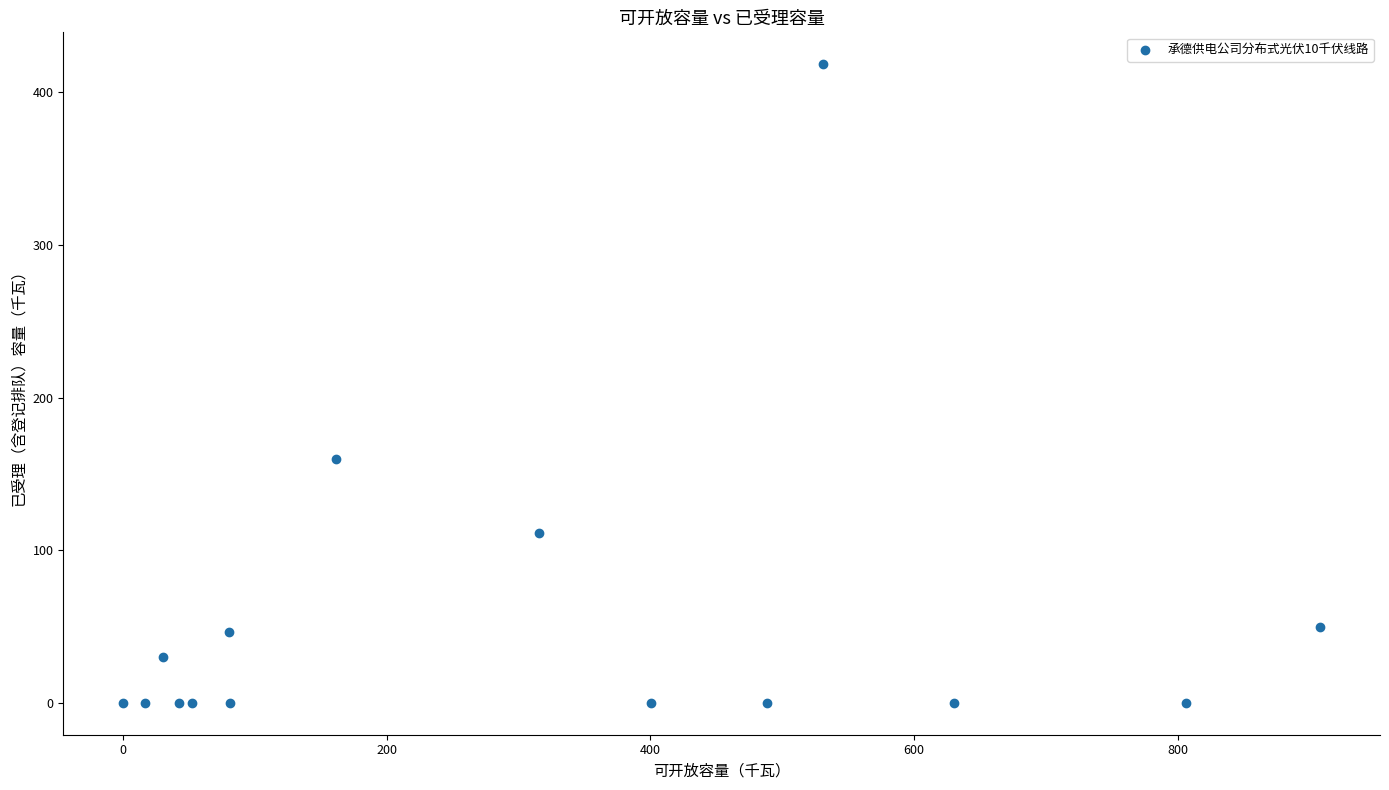

What Y value in the scatter plot is closest to 209?

160.0